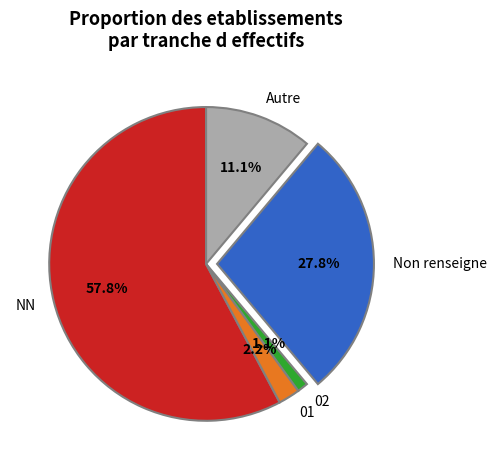

Is NN the majority of the pie?

Yes